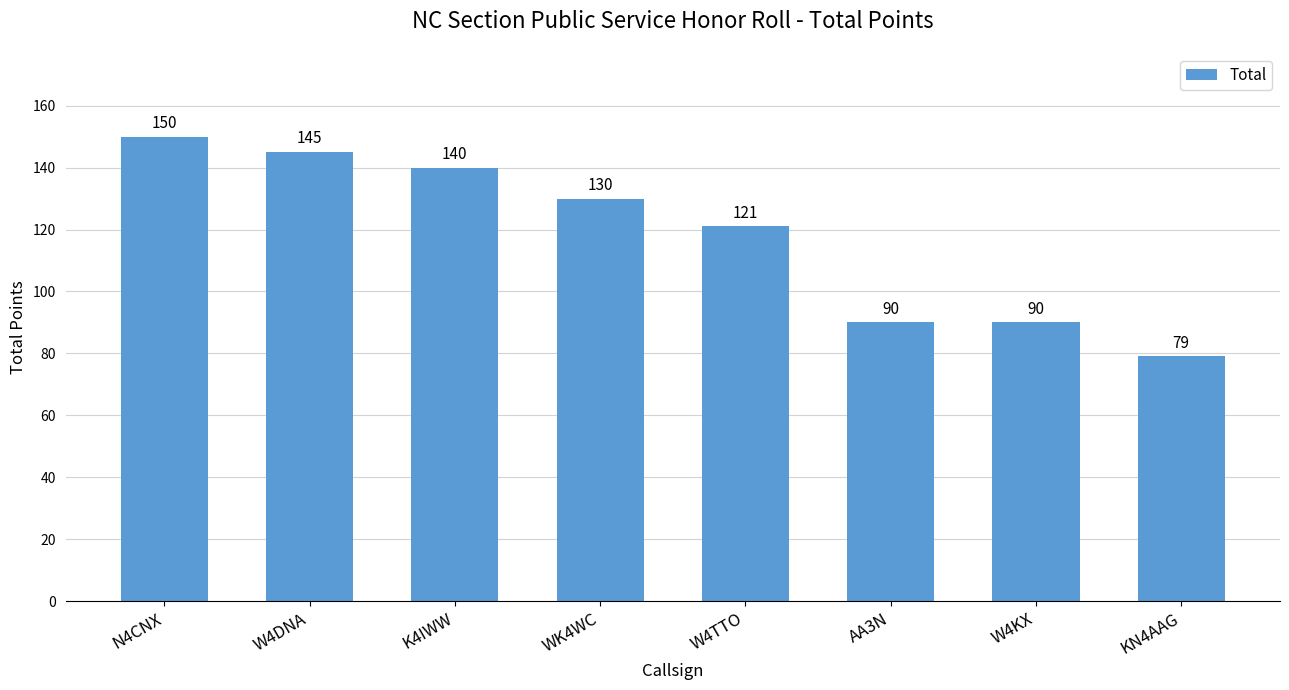

Reading left to right, transcribe all the data shown in this chart.

N4CNX=150	W4DNA=145	K4IWW=140	WK4WC=130	W4TTO=121	AA3N=90	W4KX=90	KN4AAG=79